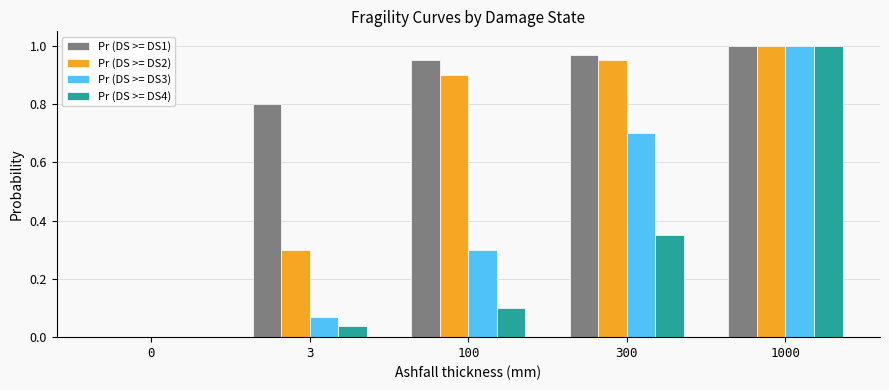

Is it true that Pr (DS >= DS1) equals 0.9 at 100?

True